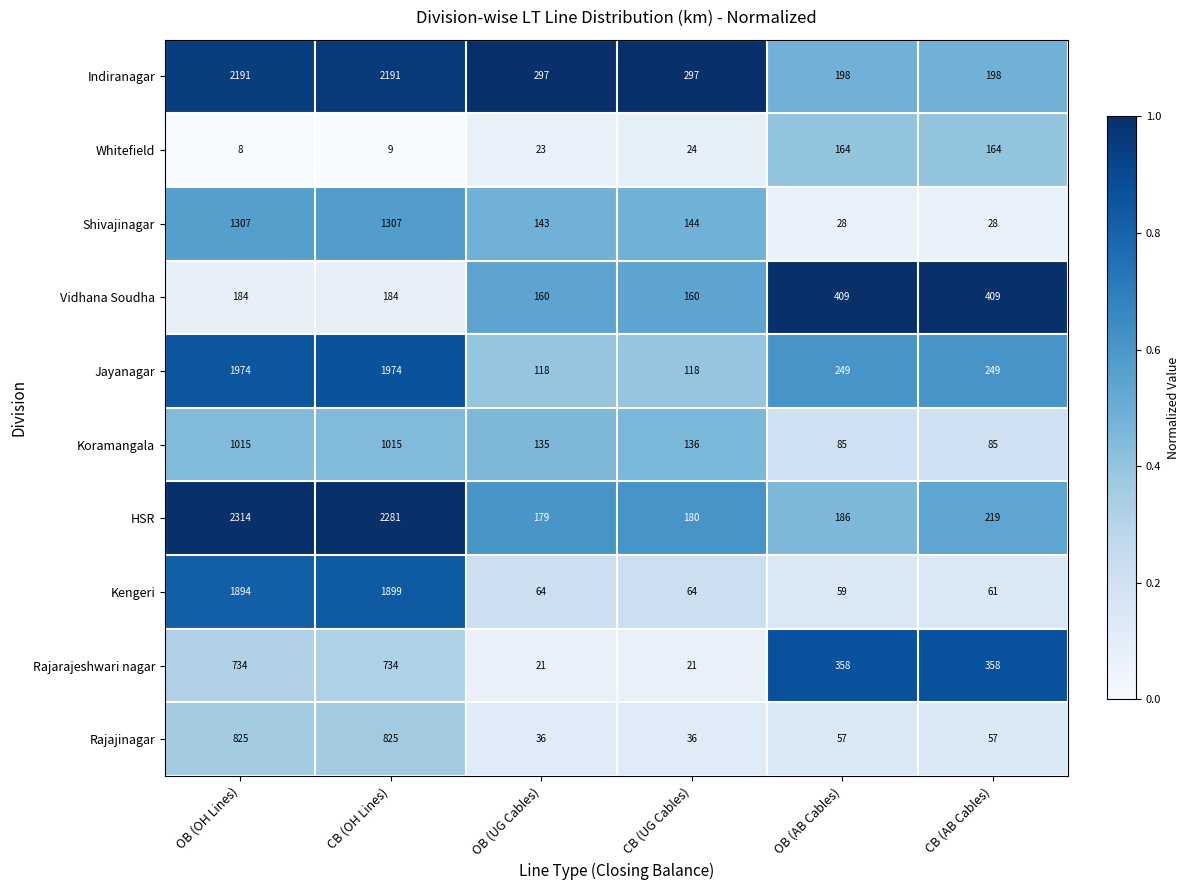

At which category is the sum across all series the highest?

OB (OH Lines)